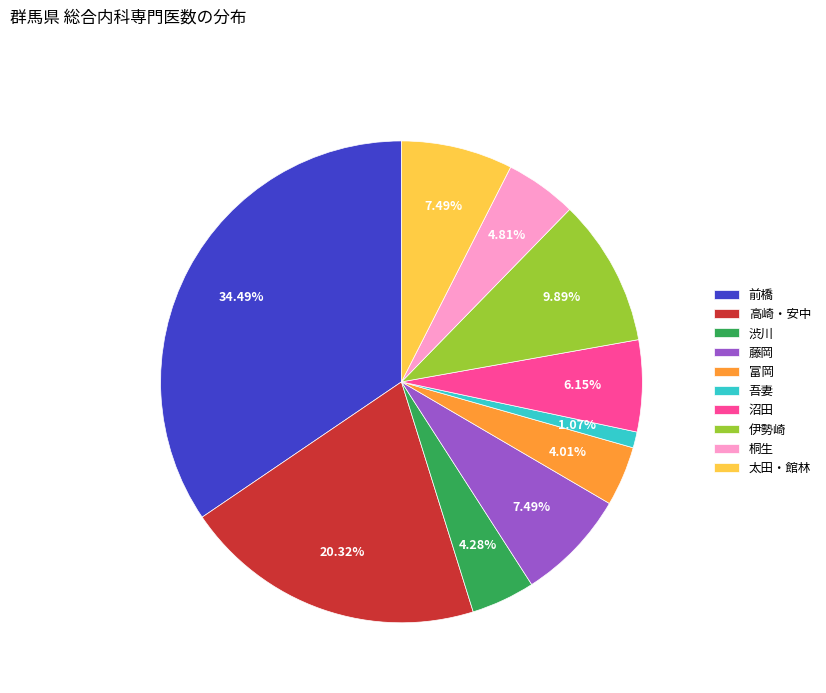

To the nearest percent, what portion does 沼田 represent?

6%